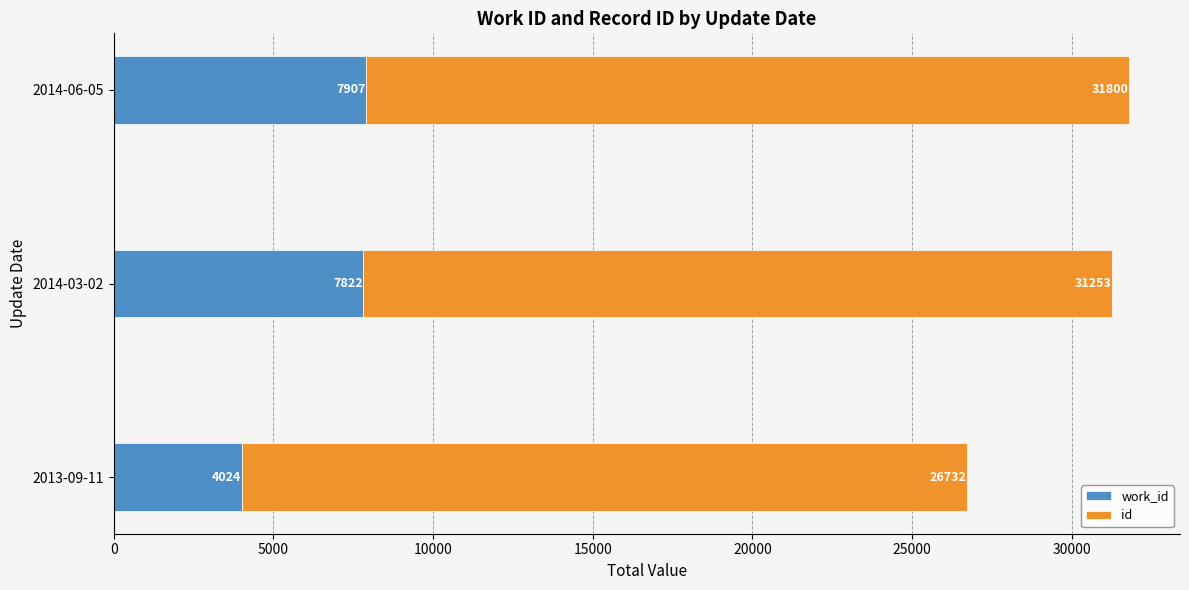

What is the total value across all series at 2014-03-02?

31253